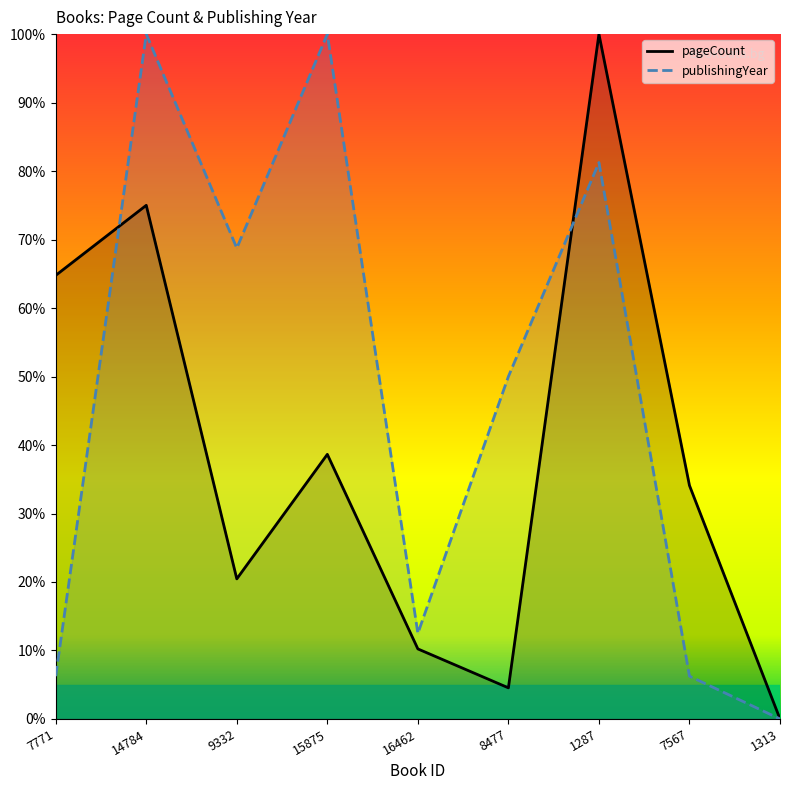

Which series has the largest total across all categories?

publishingYear